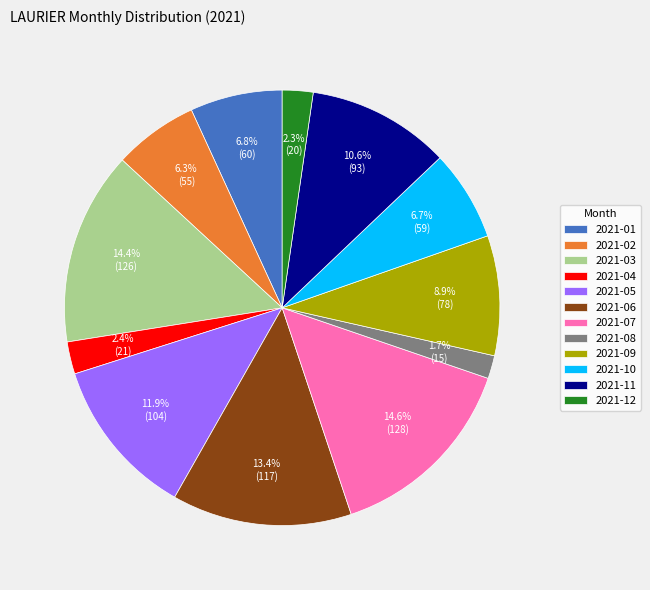

Combined, what portion of the pie is 2021-08 and 2021-05?

13.6%